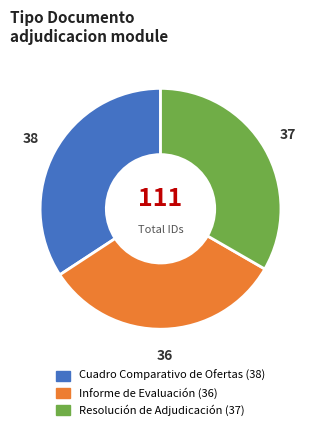

Combined, do Cuadro Comparativo de Ofertas (38) and Informe de Evaluación (36) account for over 50%?

Yes